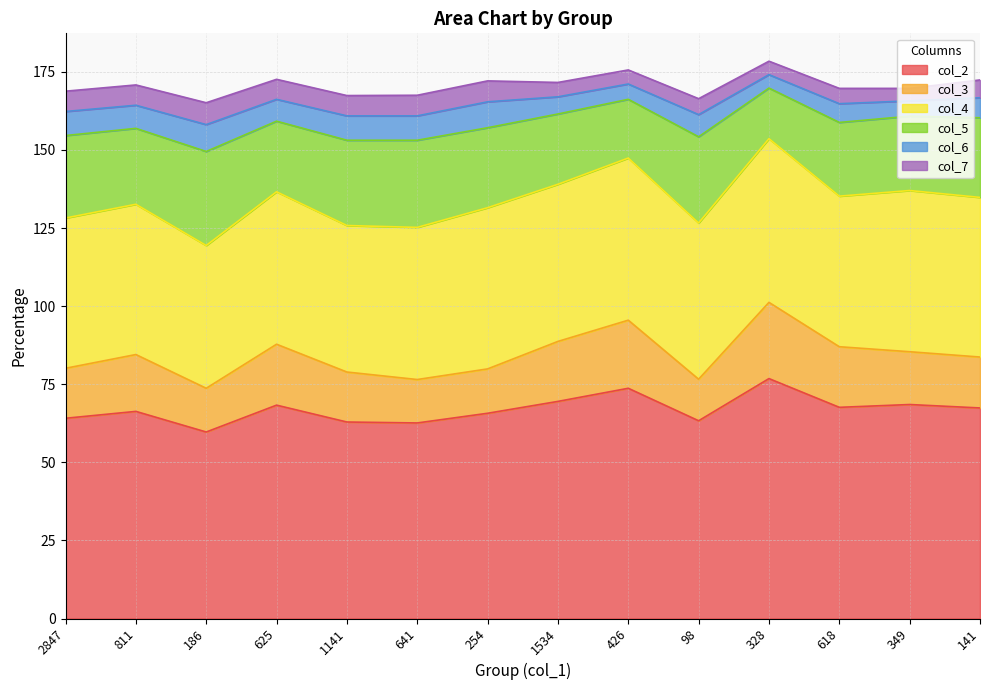

At which category does col_7 reach its first local peak?

186